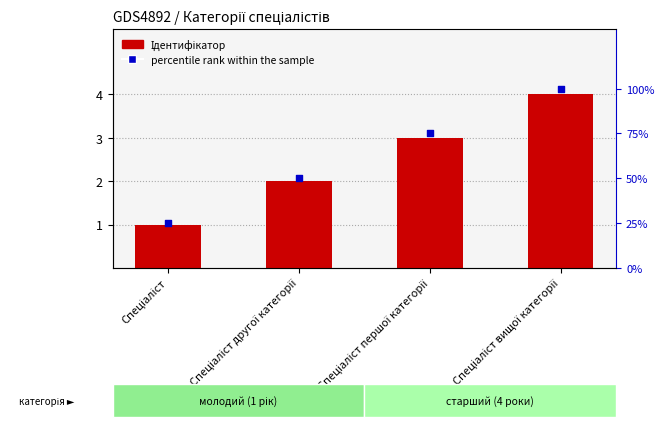

Which series has the largest Y range (max minus min)?

percentile rank within the sample